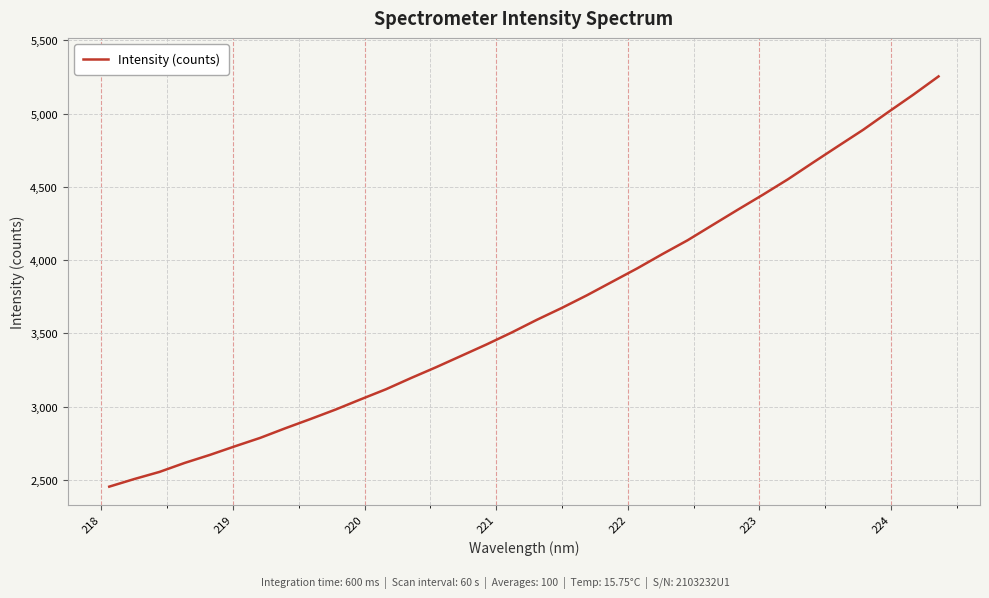

What is the minimum value shown in the chart?

2455.2